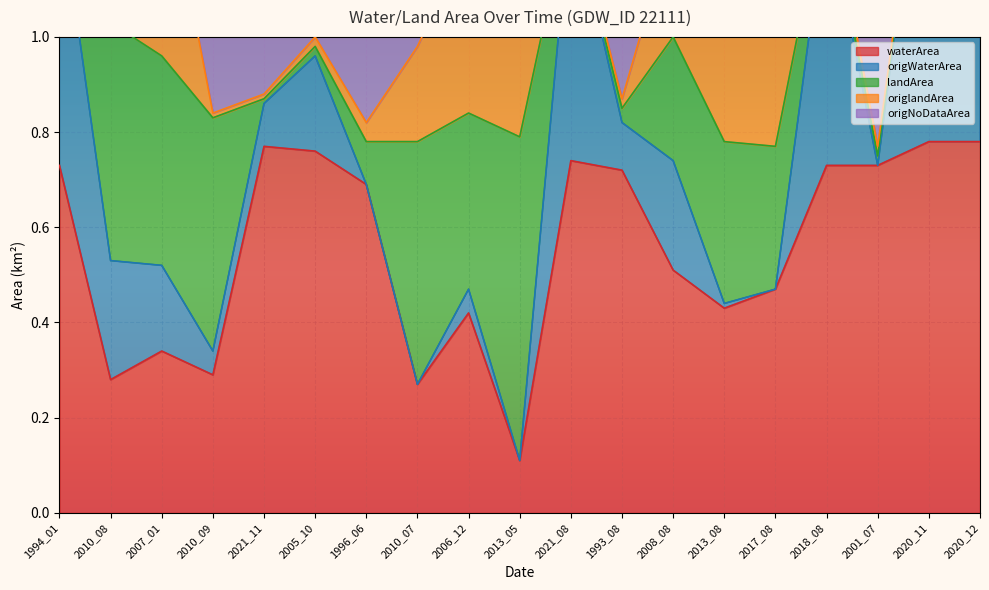

What is the difference between the origWaterArea values at 1994_01 and 2021_11?

0.5